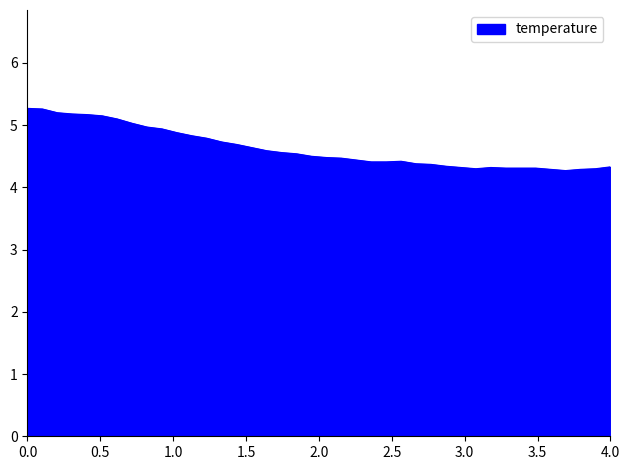

What is the smallest value displayed?

4.3